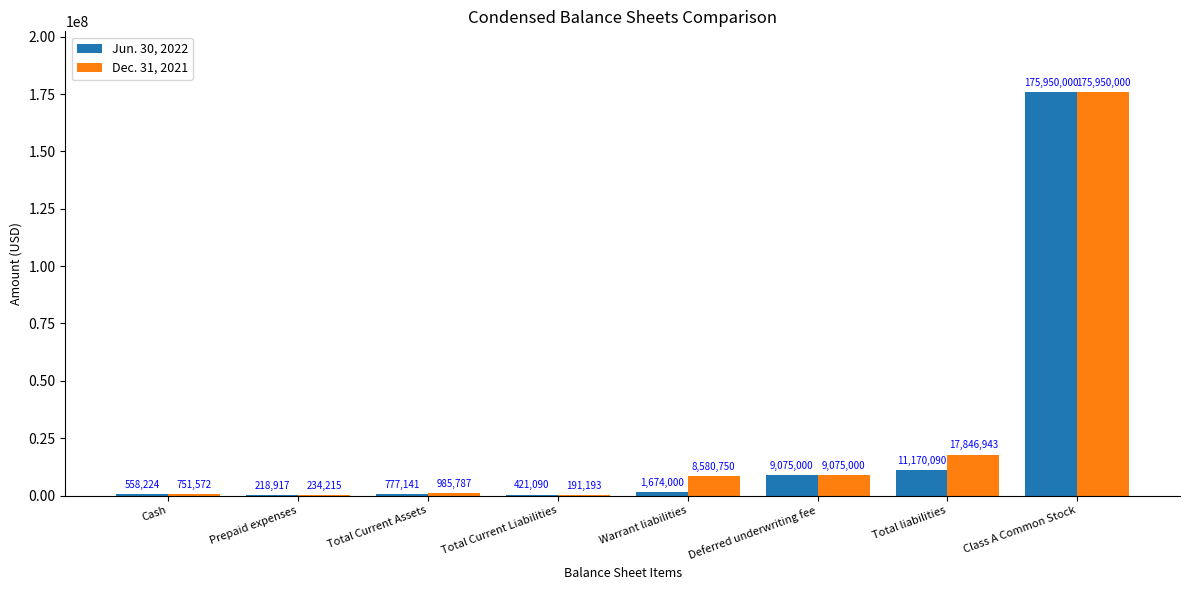

Read the Jun. 30, 2022 value at Warrant liabilities.

1674000